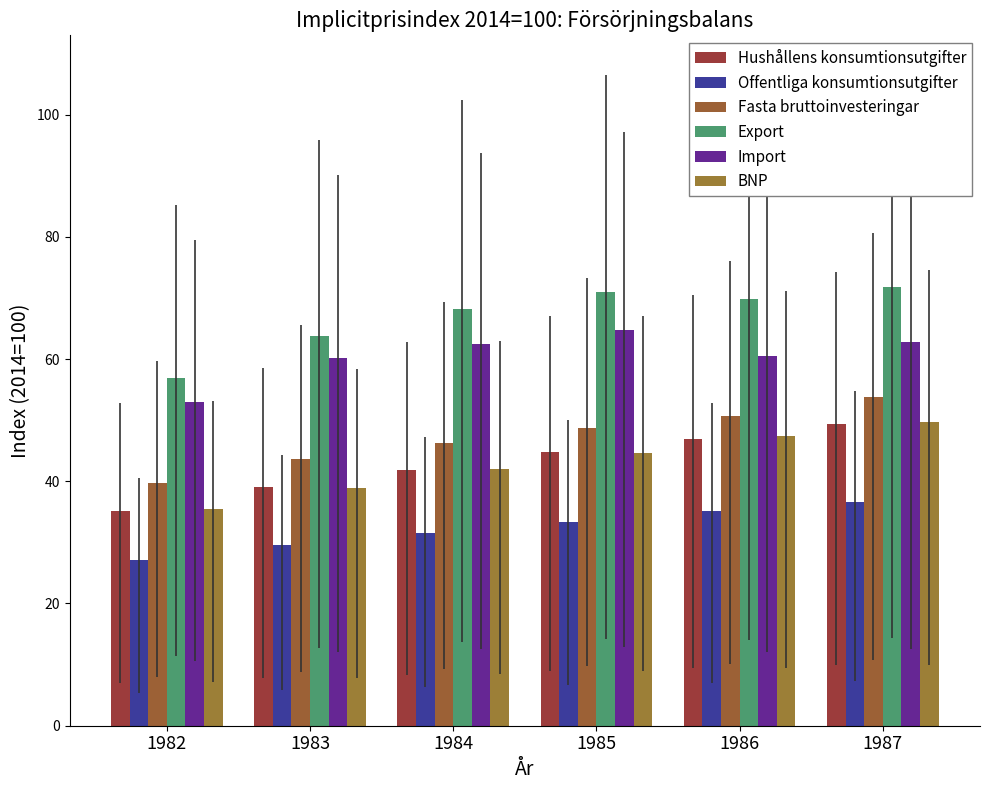

True or false: Import has a value of 86.7 at 1986.

False